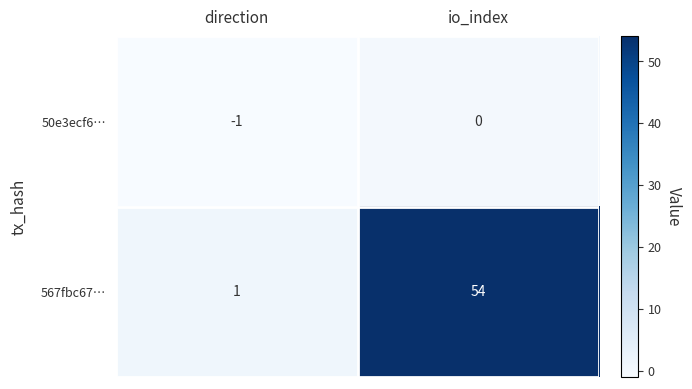

Reading right to left, extract all data points from this chart.

50e3ecf6…: io_index=0	direction=-1
567fbc67…: io_index=54	direction=1